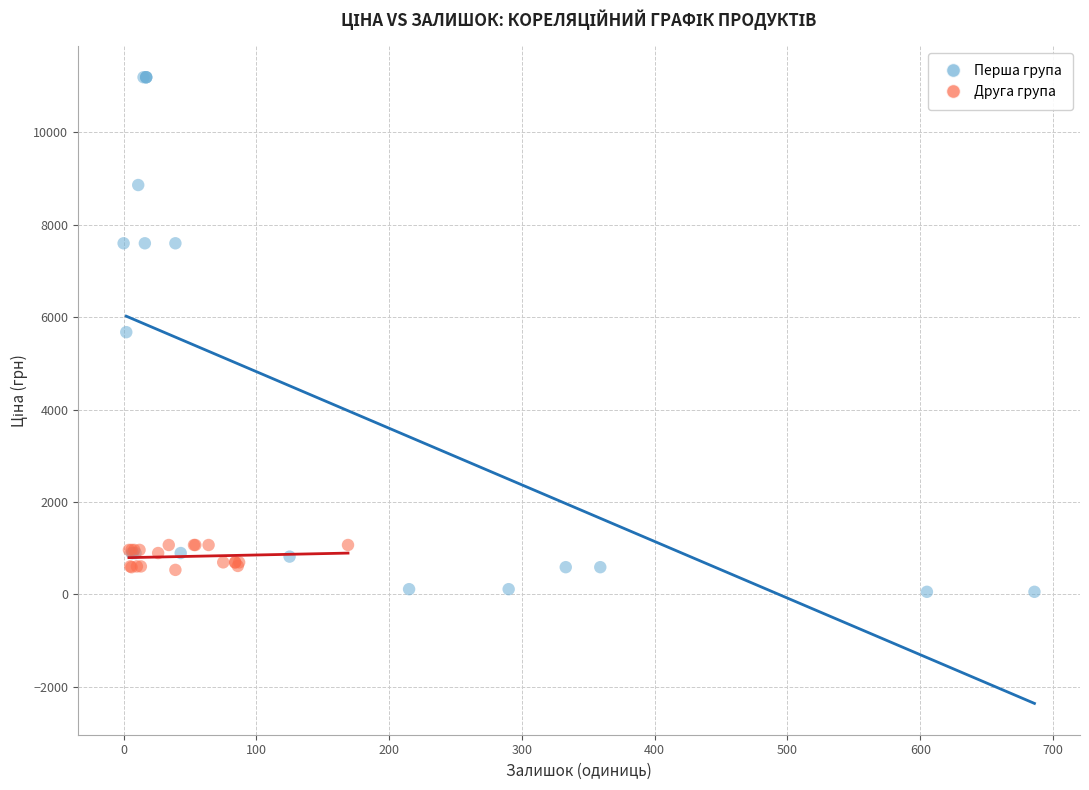

Which series reaches the minimum Y coordinate?

Перша група